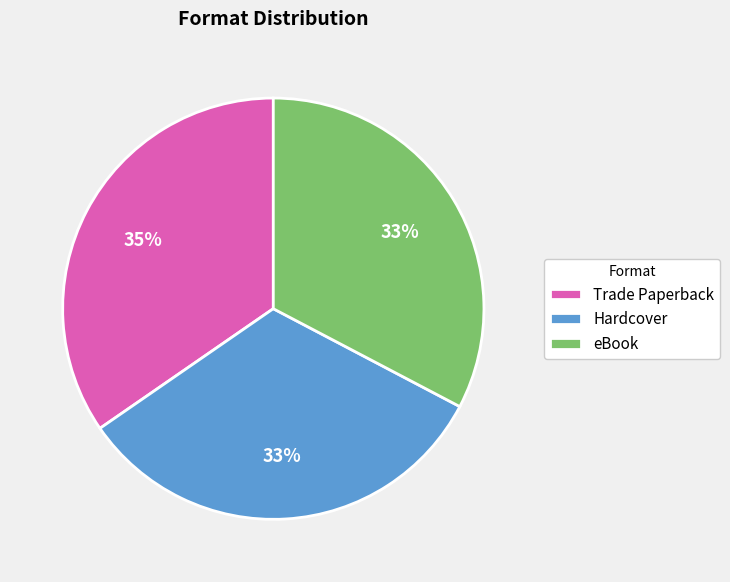

Approximately how many times larger is the value at Hardcover compared to Trade Paperback?

0.9